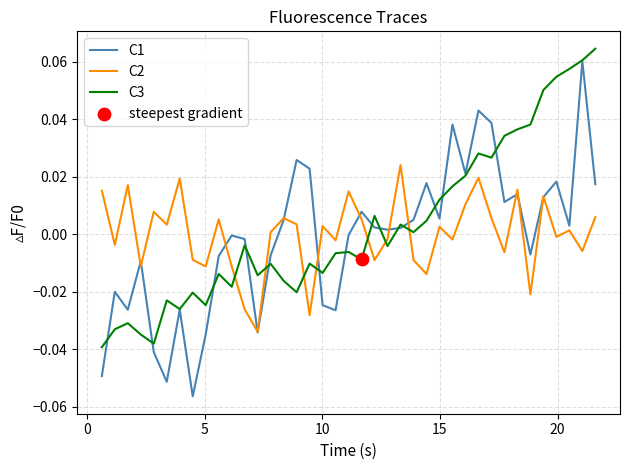

Which series has the widest spread of values?

C1